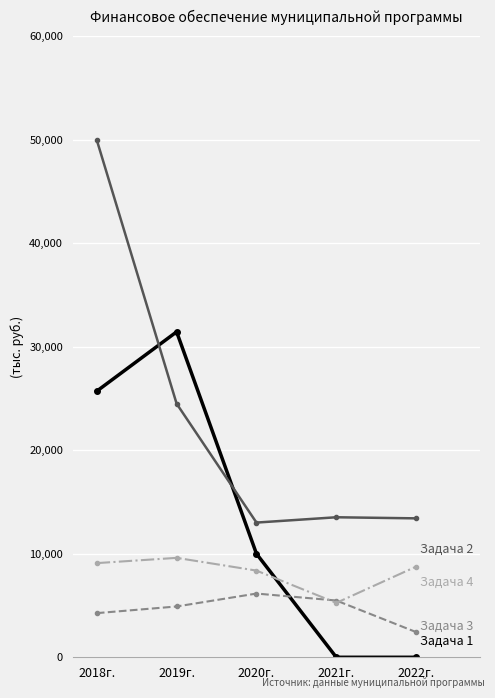

What position from the right is 2020г.?

3